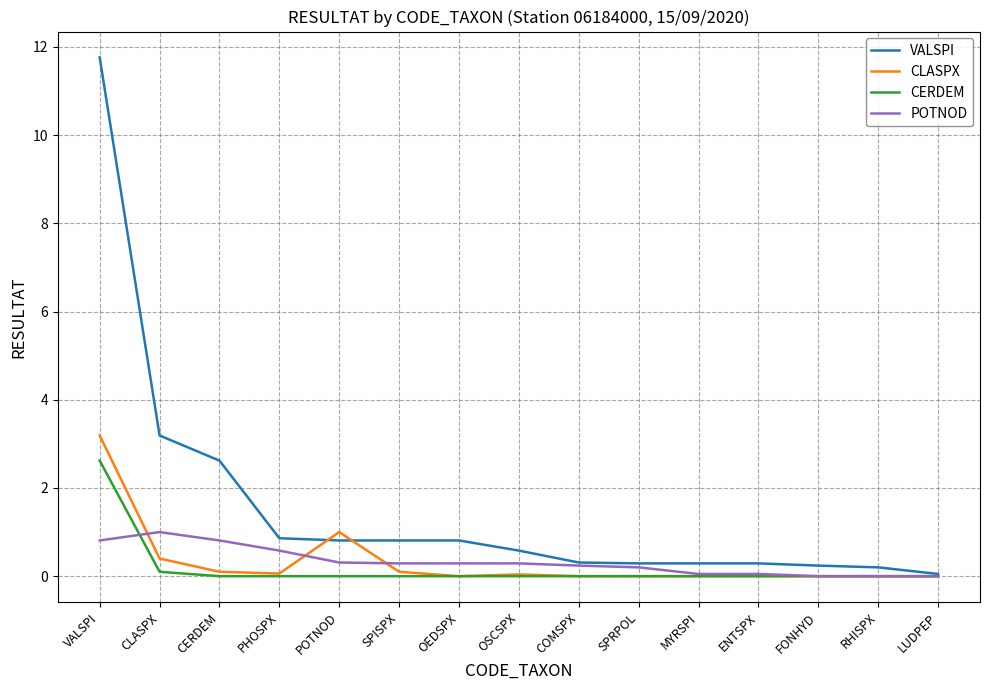

Which label corresponds to the largest value in the chart?

VALSPI